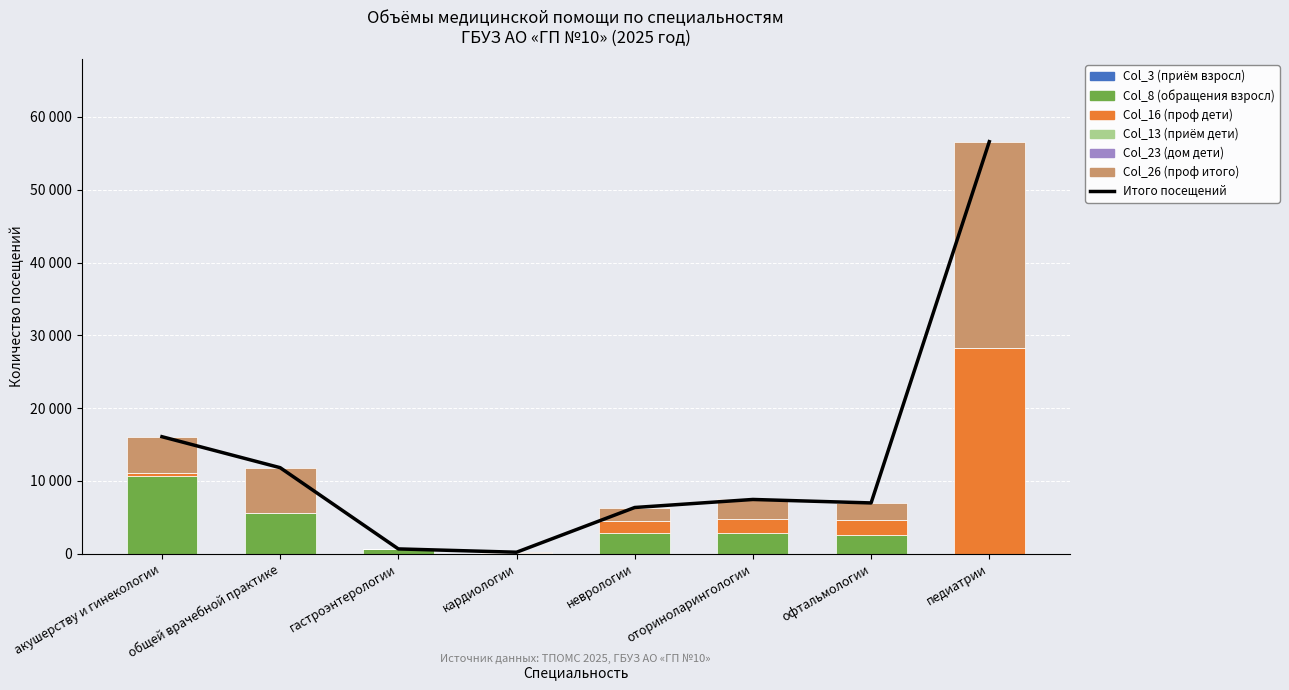

The Col_26 (проф итого) series shows 10 at гастроэнтерологии. True or false?

True